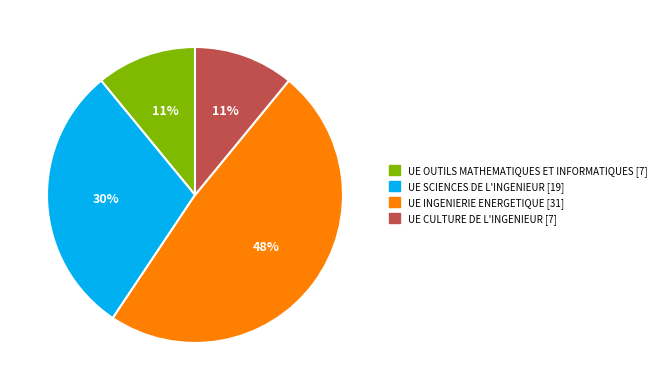

True or false: UE INGENIERIE ENERGETIQUE accounts for 48% of the total.

True